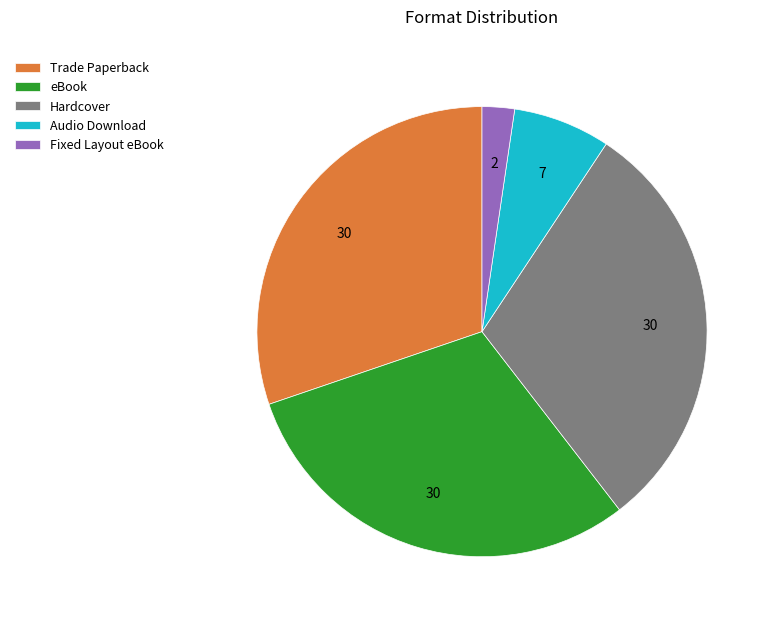

Which category has the smallest portion of the pie?

Fixed Layout eBook